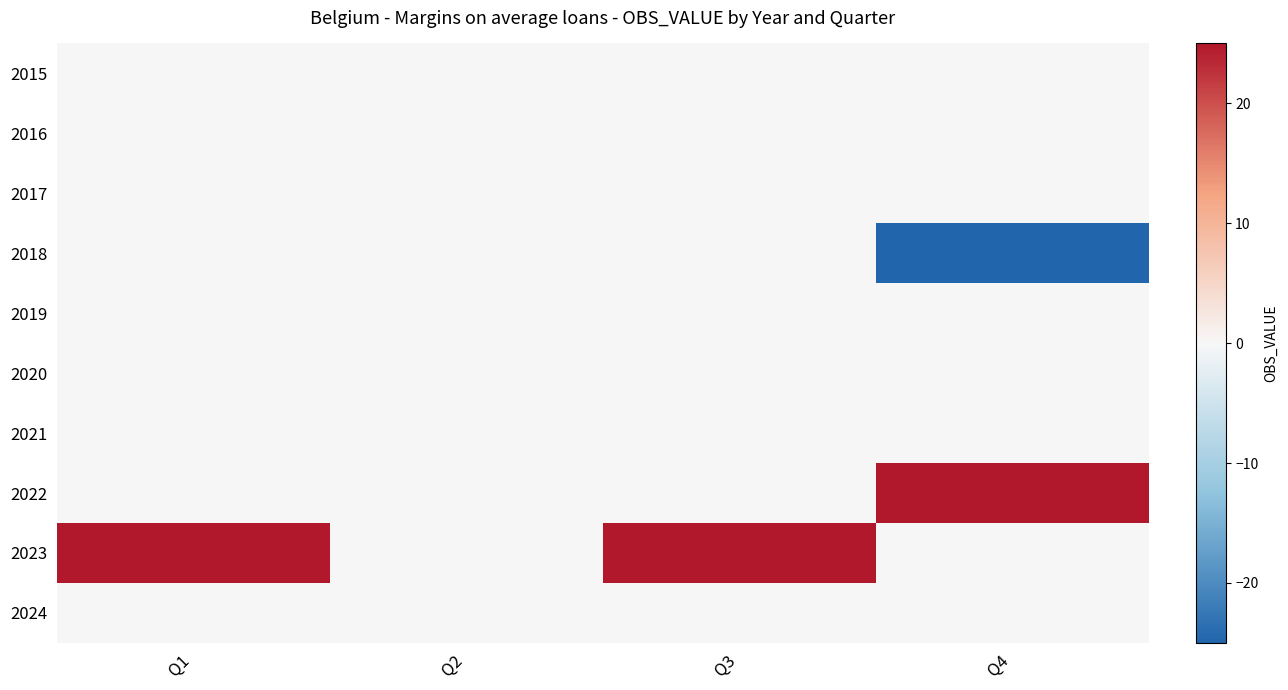

What is the spread (max minus min) of values at Q3?

25